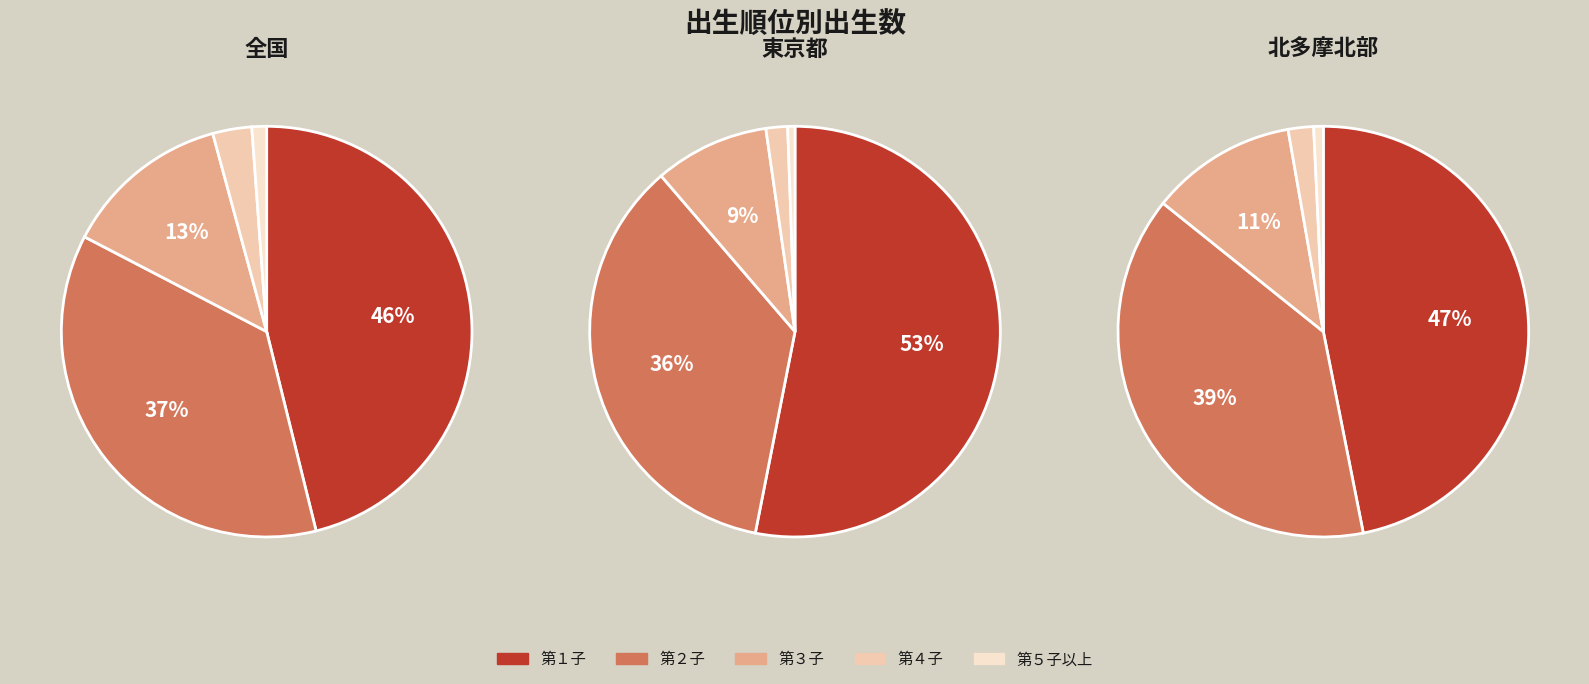

True or false: 第３子 accounts for 22% of the total.

False